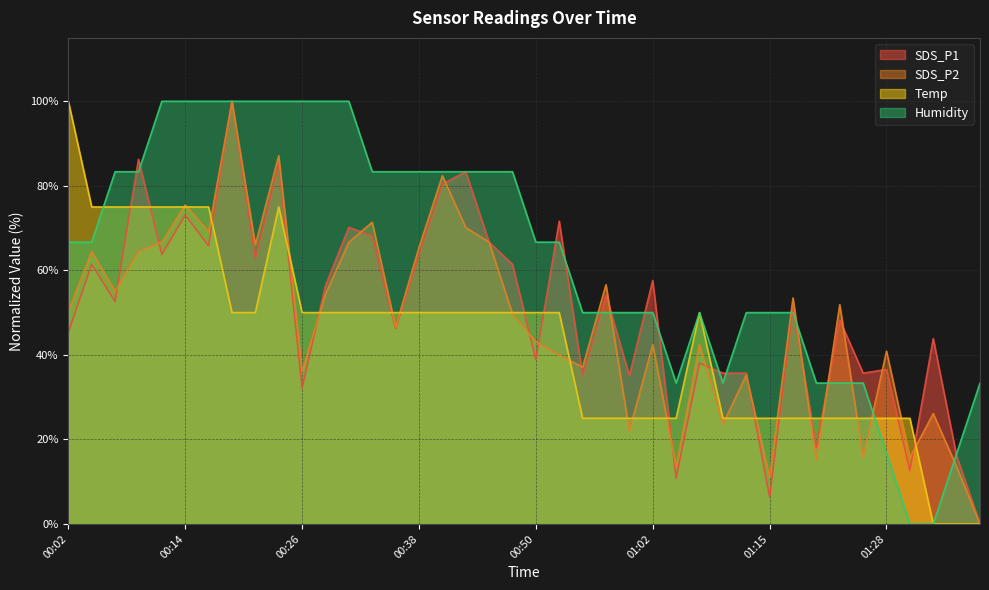

Is it true that SDS_P1 equals 18.5 at 00:11?

False